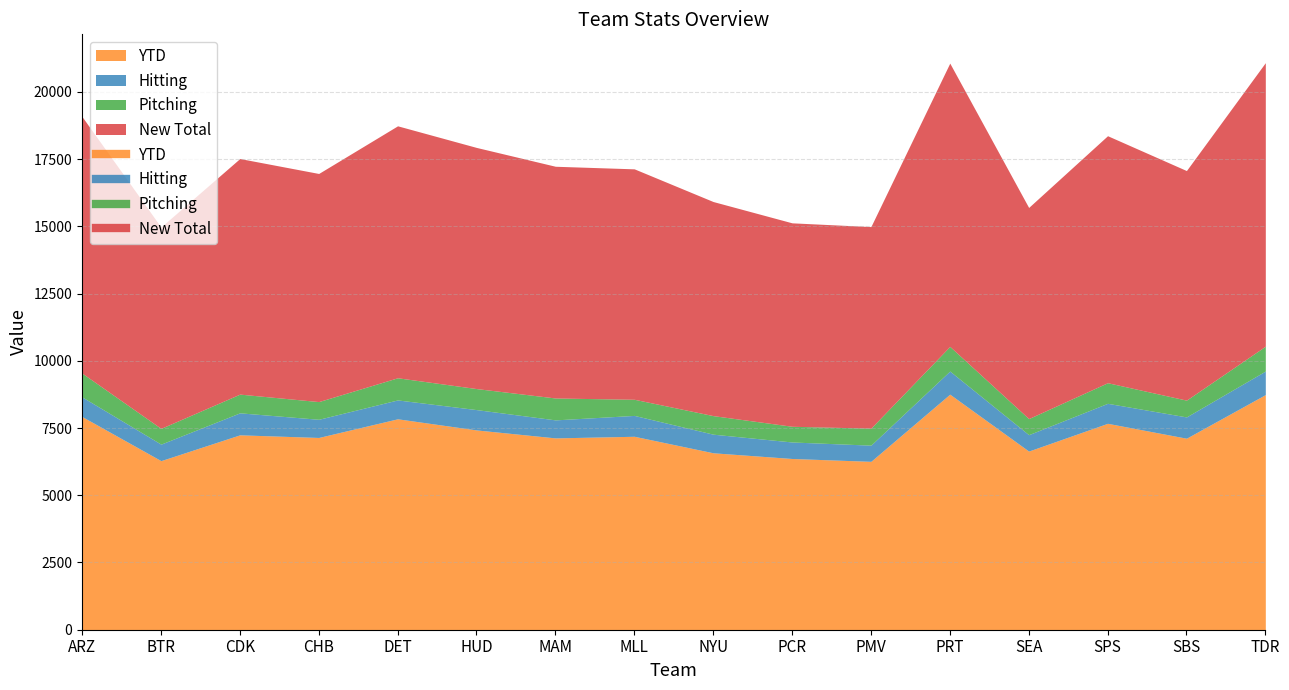

True or false: YTD and New Total intersect in this chart.

False